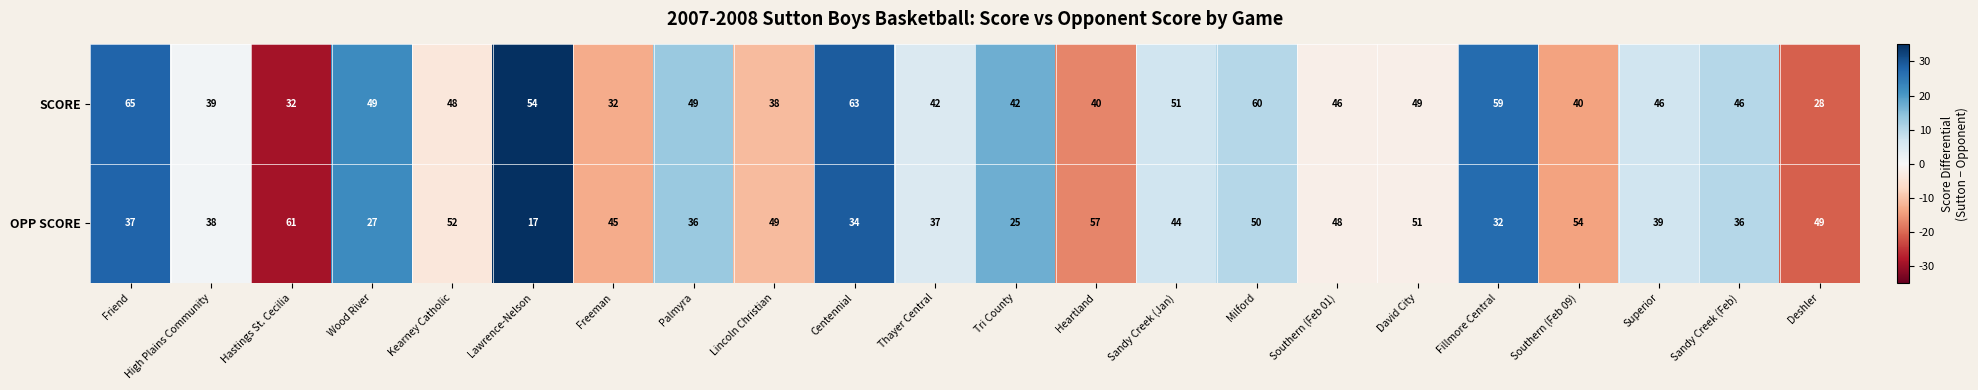

What is the spread (max minus min) of values at Wood River?

22